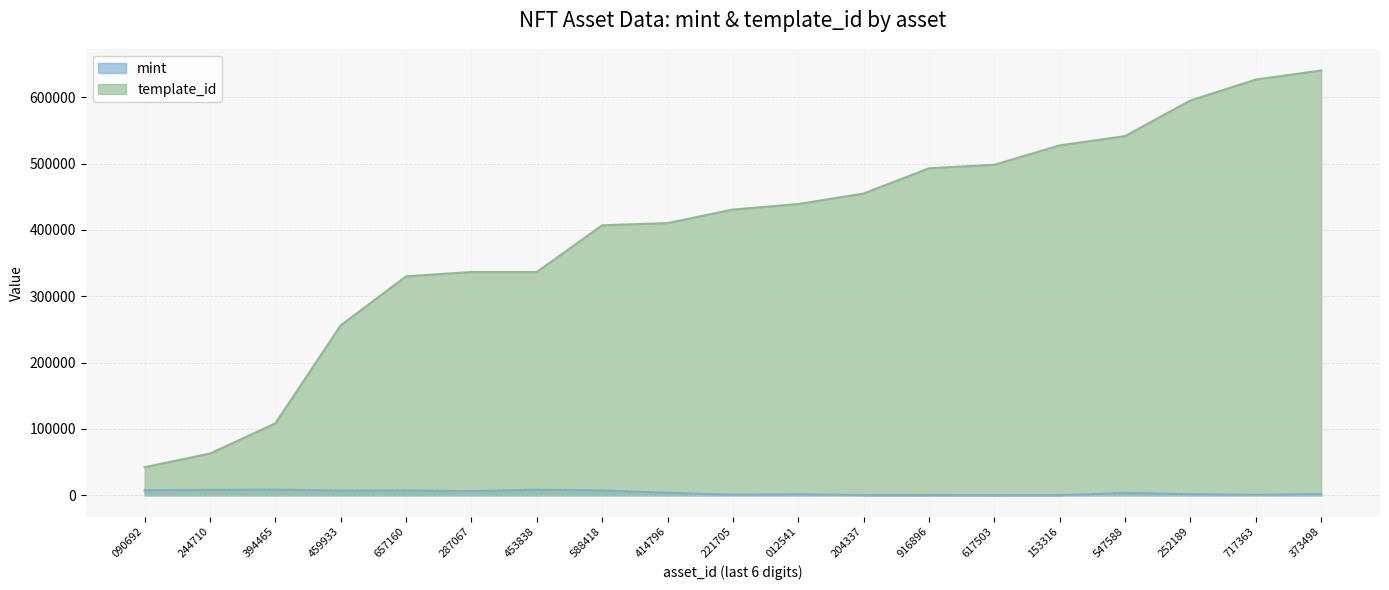

True or false: template_id and mint cross at least once.

False